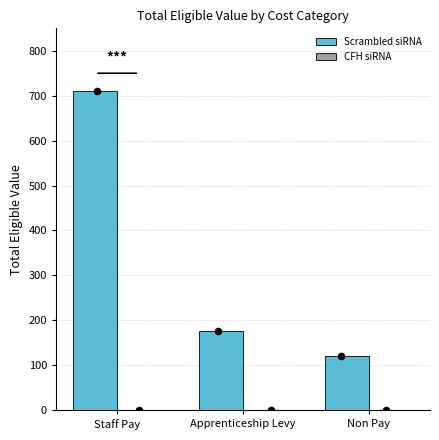

Which series has the largest Y range (max minus min)?

Scrambled siRNA